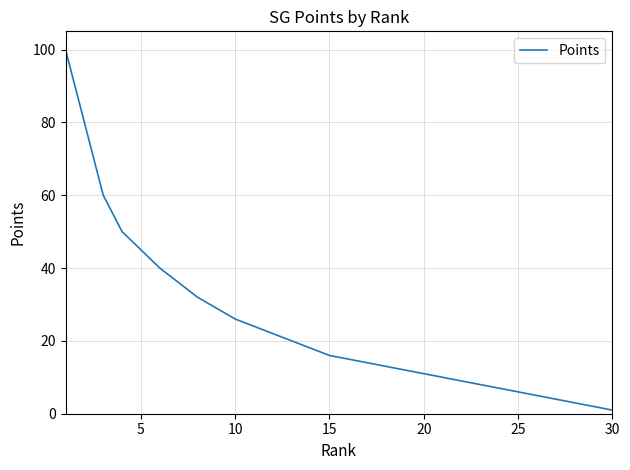

Does the chart display data point markers on the line(s)?

No